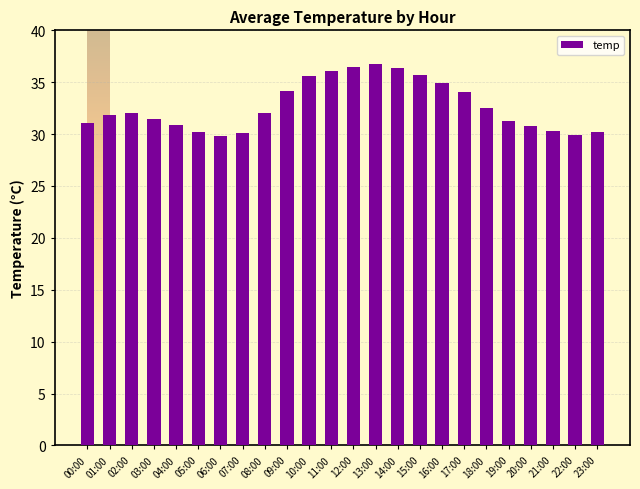

What is the label of the 9th bar from the left?

08:00